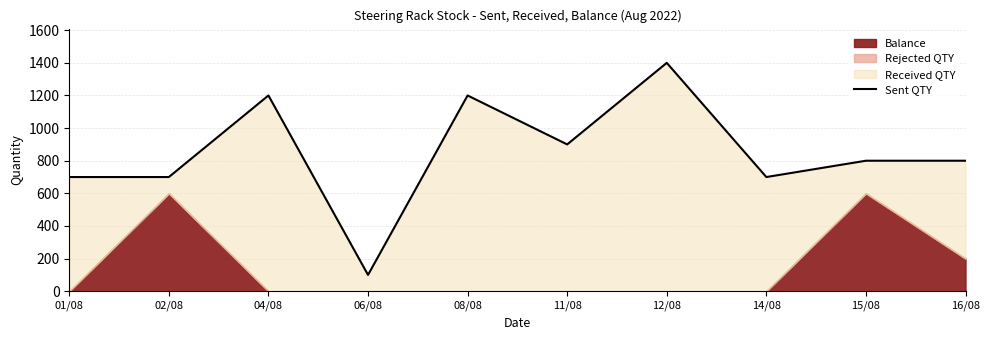

What position from the right is 01/08?

10